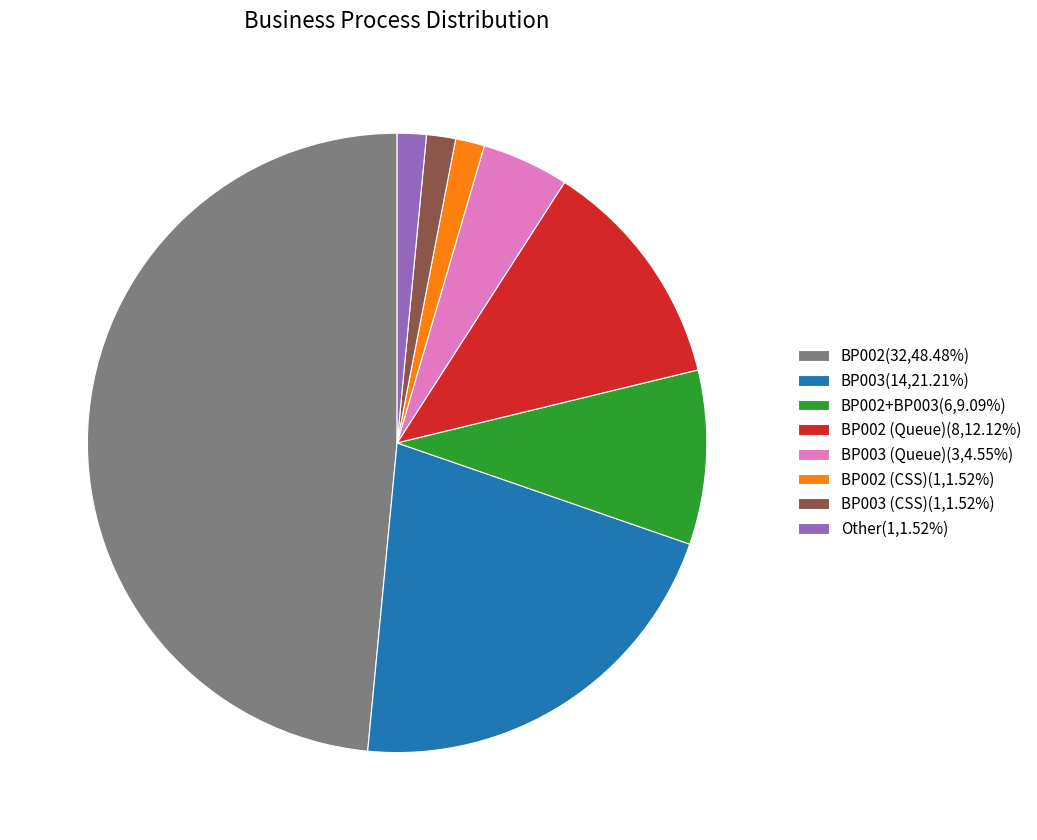

Do Other(1,1.52%) and BP002 (Queue)(8,12.12%) together represent more than half of the pie?

No